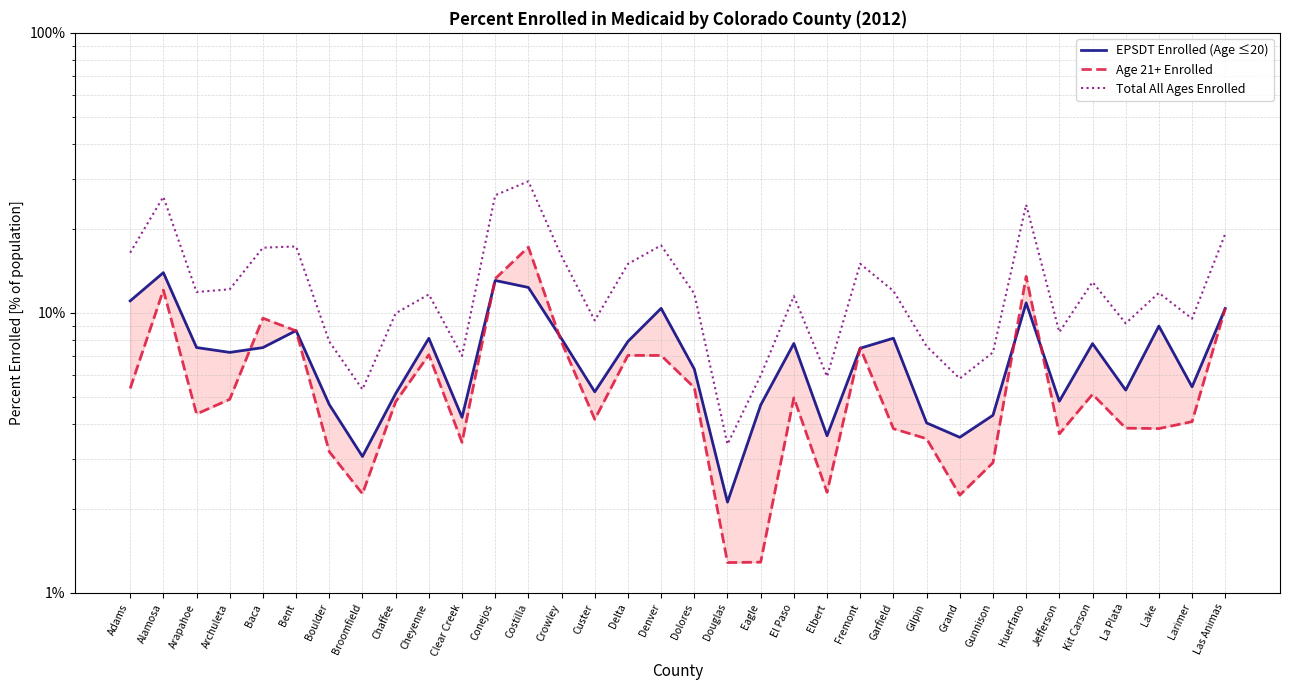

The Age 21+ Enrolled series shows 0.1 at Larimer. True or false?

False